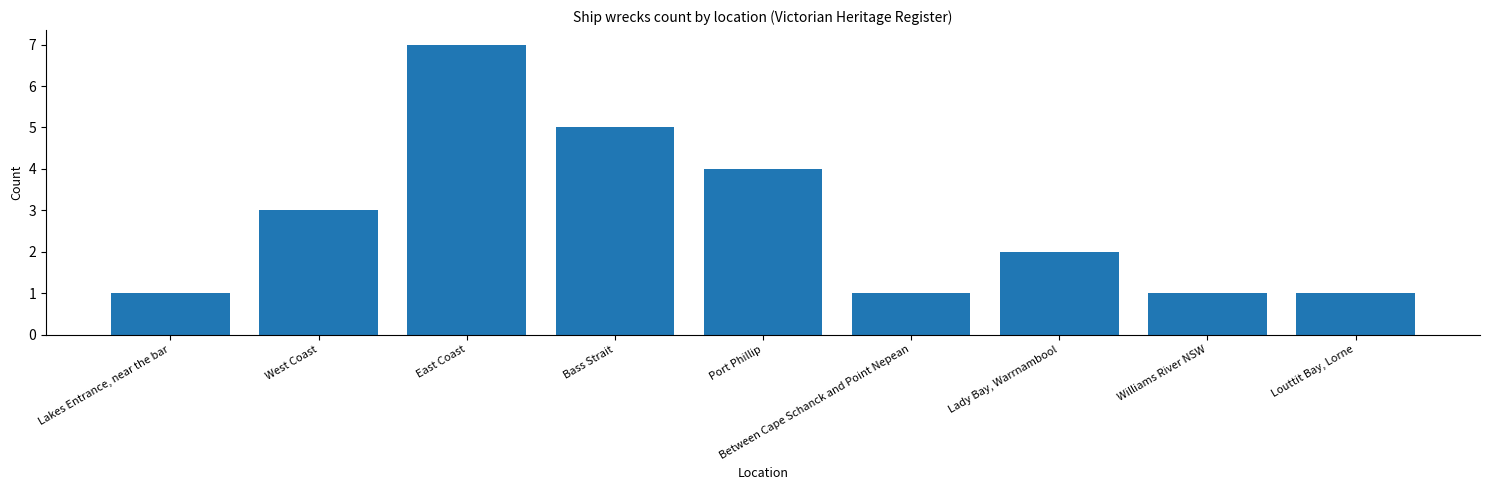

Reading right to left, what are all the values shown in this chart?

1	1	2	1	4	5	7	3	1